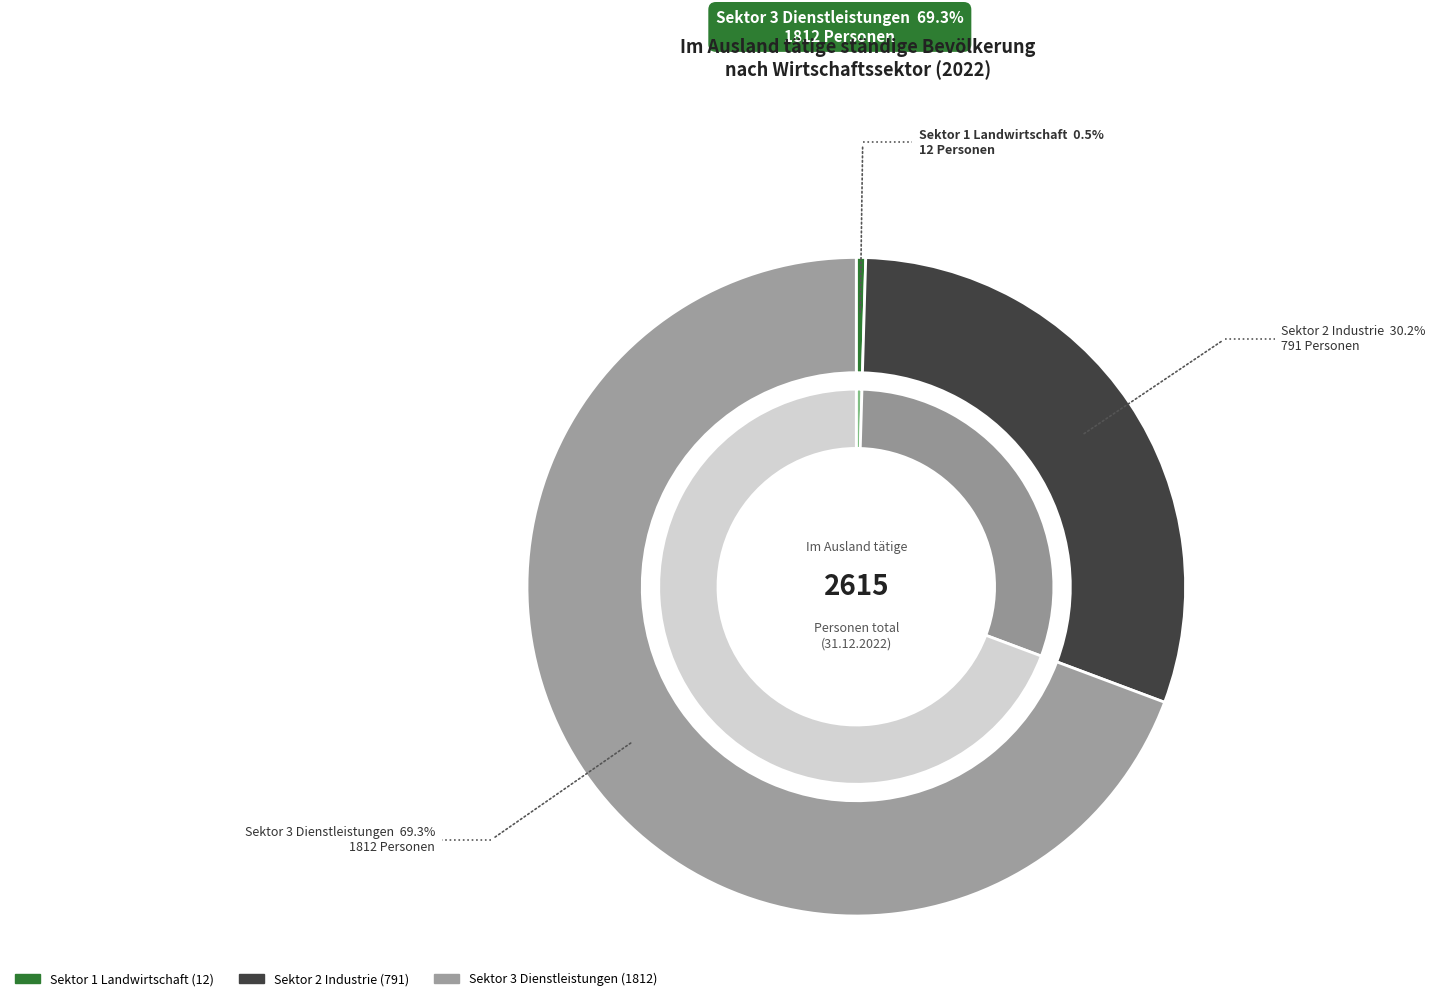

Count the number of slices in the pie.

3